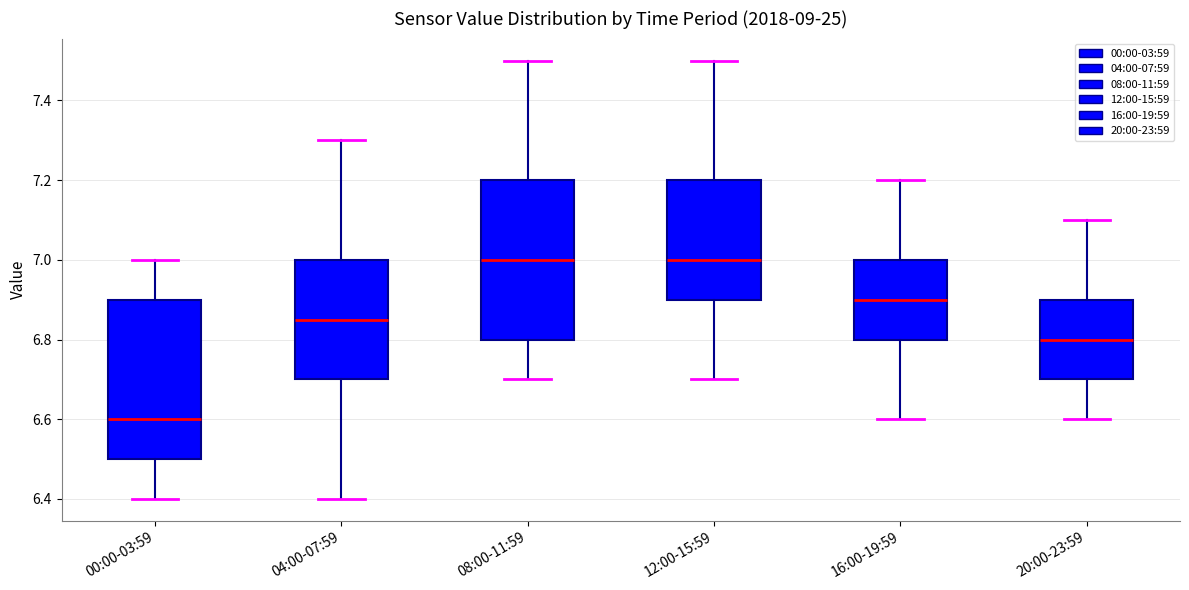

Reading left to right, transcribe this box plot: for each box, give where its median line is, the range the box spans, and where its two whiskers end, as read against the y-axis. The values are not printed on the chart, so give them approximately, as read against the axis.

00:00-03:59: median 6.60, box 6.50 to 6.90, whiskers 6.40 to 7.00
04:00-07:59: median 6.86, box 6.70 to 7.00, whiskers 6.40 to 7.30
08:00-11:59: median 7.00, box 6.80 to 7.20, whiskers 6.70 to 7.50
12:00-15:59: median 7.00, box 6.90 to 7.20, whiskers 6.70 to 7.50
16:00-19:59: median 6.90, box 6.80 to 7.00, whiskers 6.60 to 7.20
20:00-23:59: median 6.80, box 6.70 to 6.90, whiskers 6.60 to 7.10